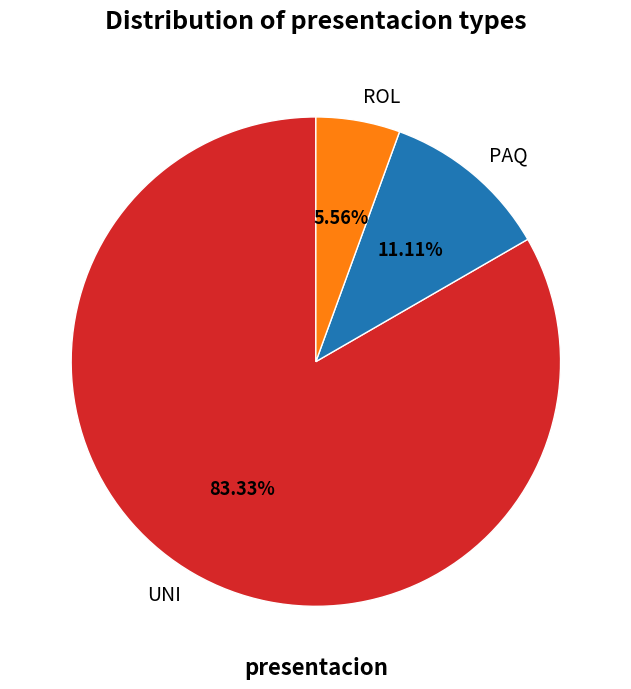

To the nearest percent, what is the difference between the largest and smallest slice percentages?

78%